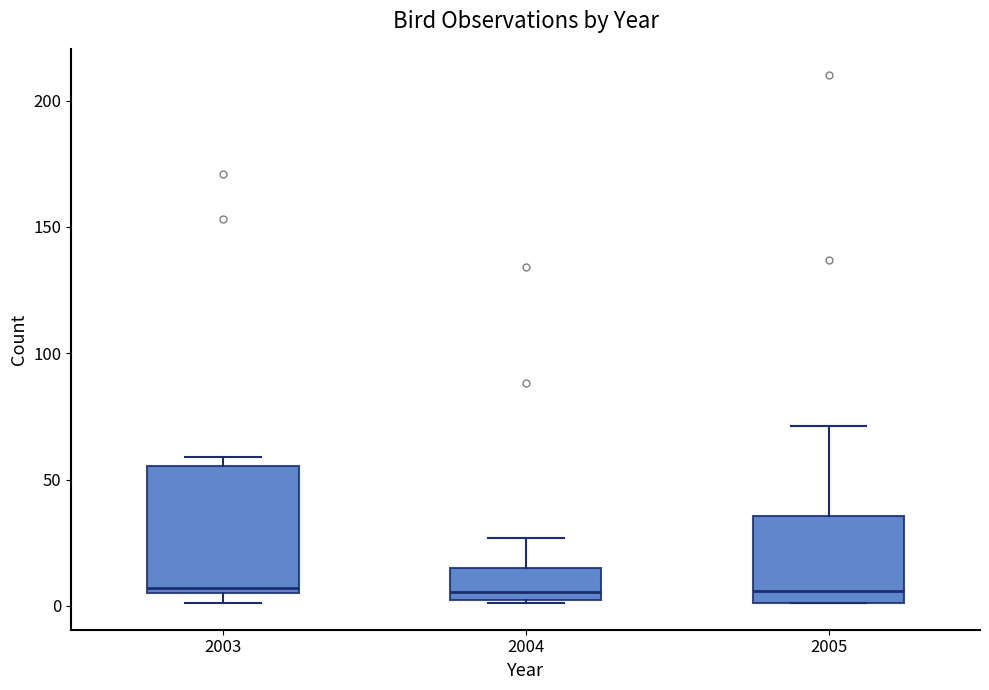

Reading left to right, read every box against the y-axis: the position of its median line, the range the box covers, and the ends of its whiskers. The values are not printed on the chart, so give them approximately, as read against the axis.

2003: median 5 (just above the box's lower edge), box 5 to 55, whiskers 0 to 60
2004: median 5, box 0 to 15, whiskers 0 to 25
2005: median 5, box 0 to 35, whiskers 0 to 70